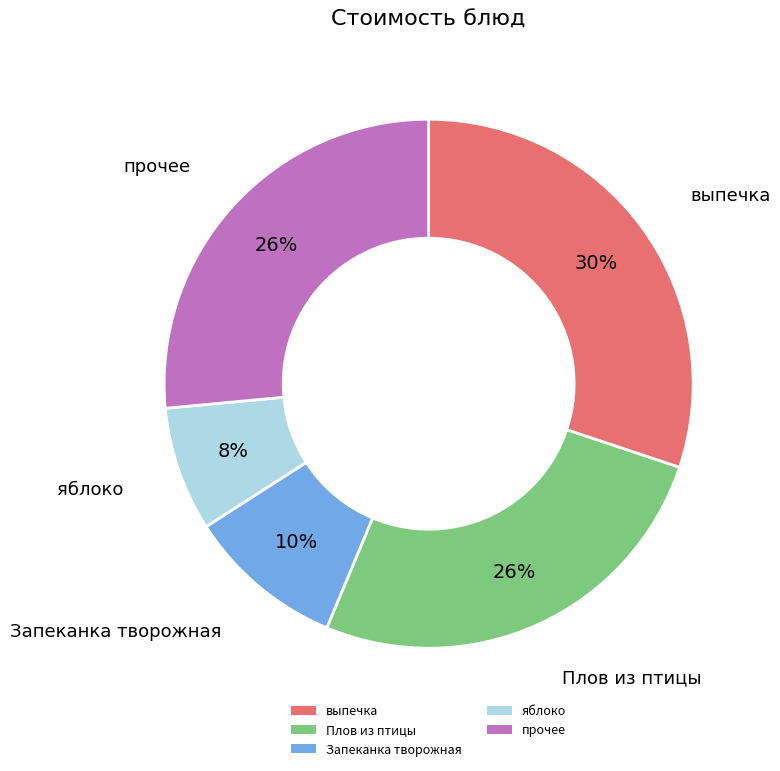

To the nearest percent, what percentage of the pie is Плов из птицы?

26%